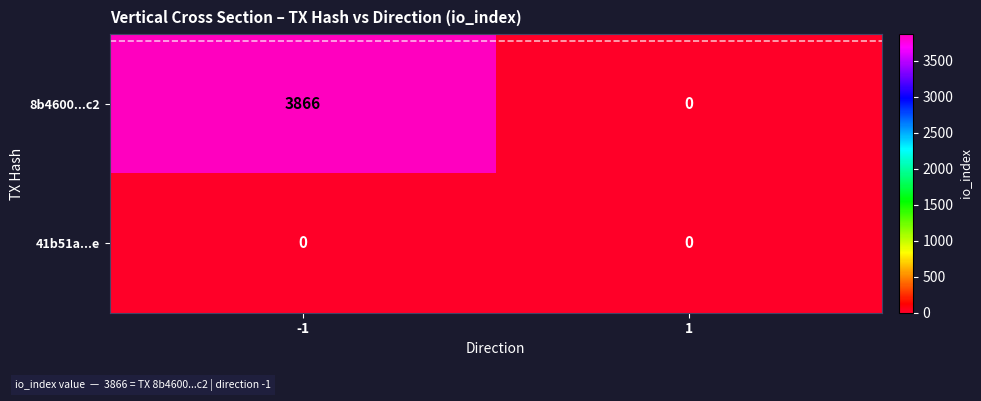

True or false: 41b51a...e has a value of 0 at 1.

True